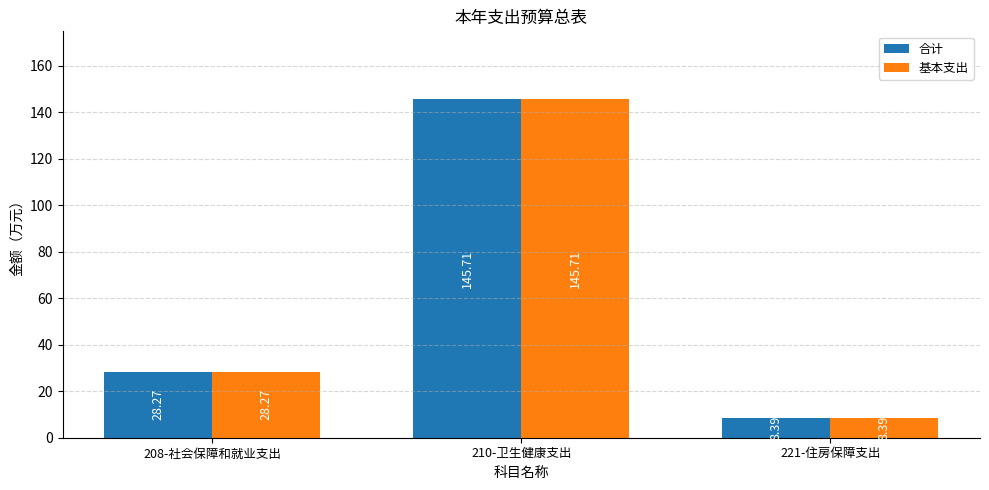

Which category has the lowest value in the 合计 series?

221-住房保障支出